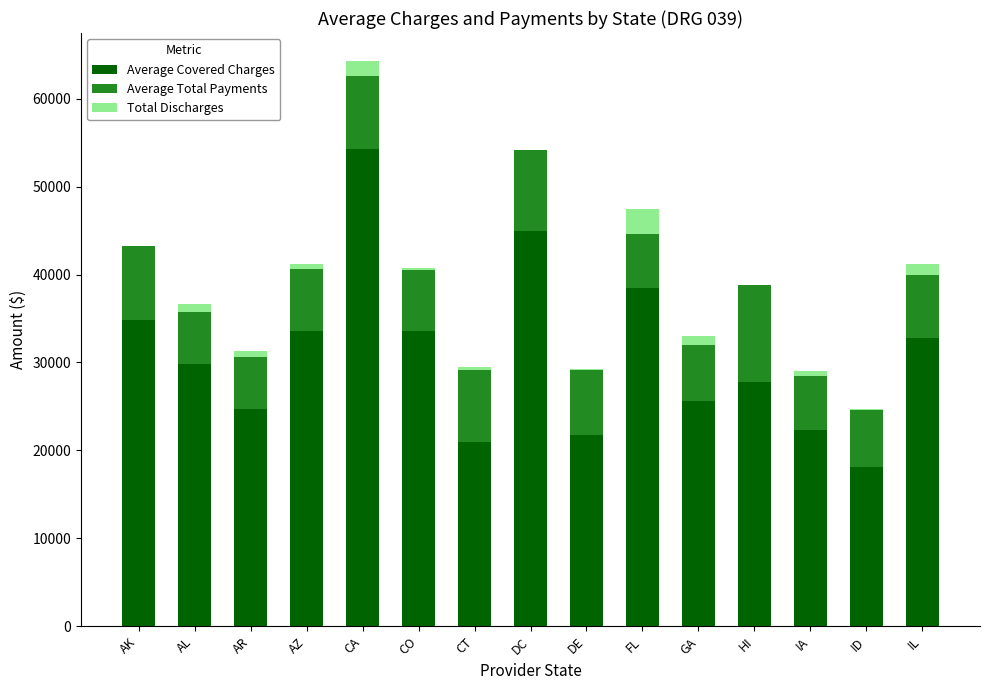

Are the bars grouped side by side (vs. stacked)?

No